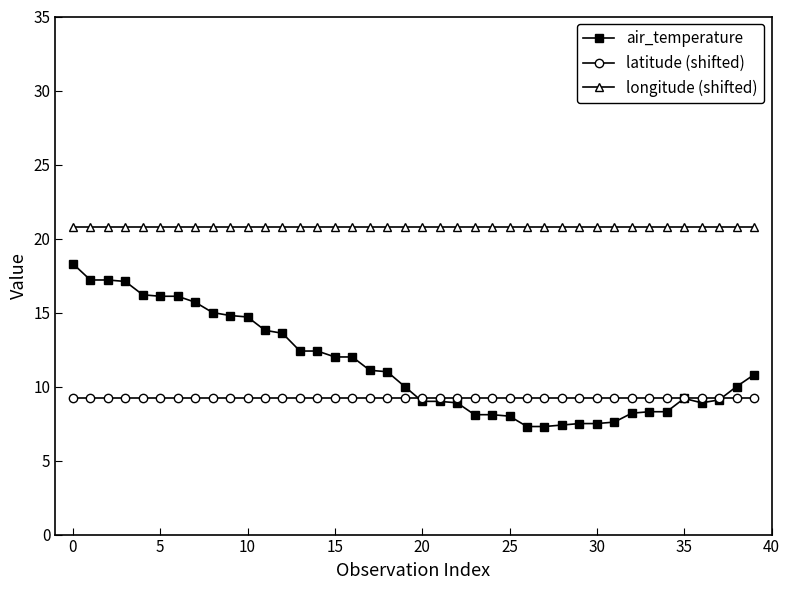

What is the highest value of the air_temperature series?

18.3